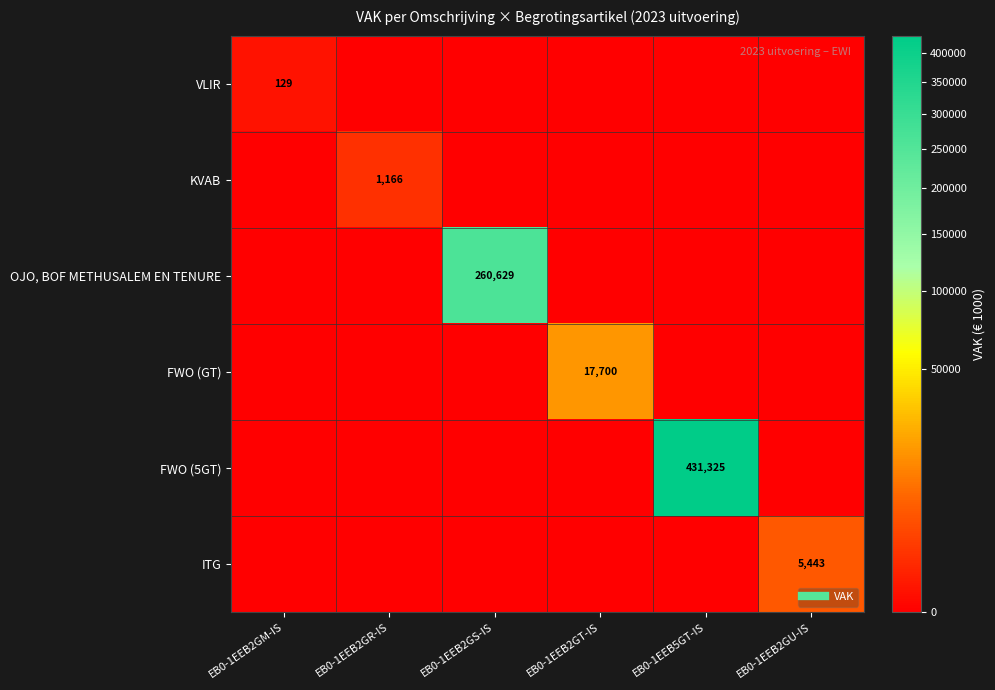

What is the average value of the KVAB series?

194